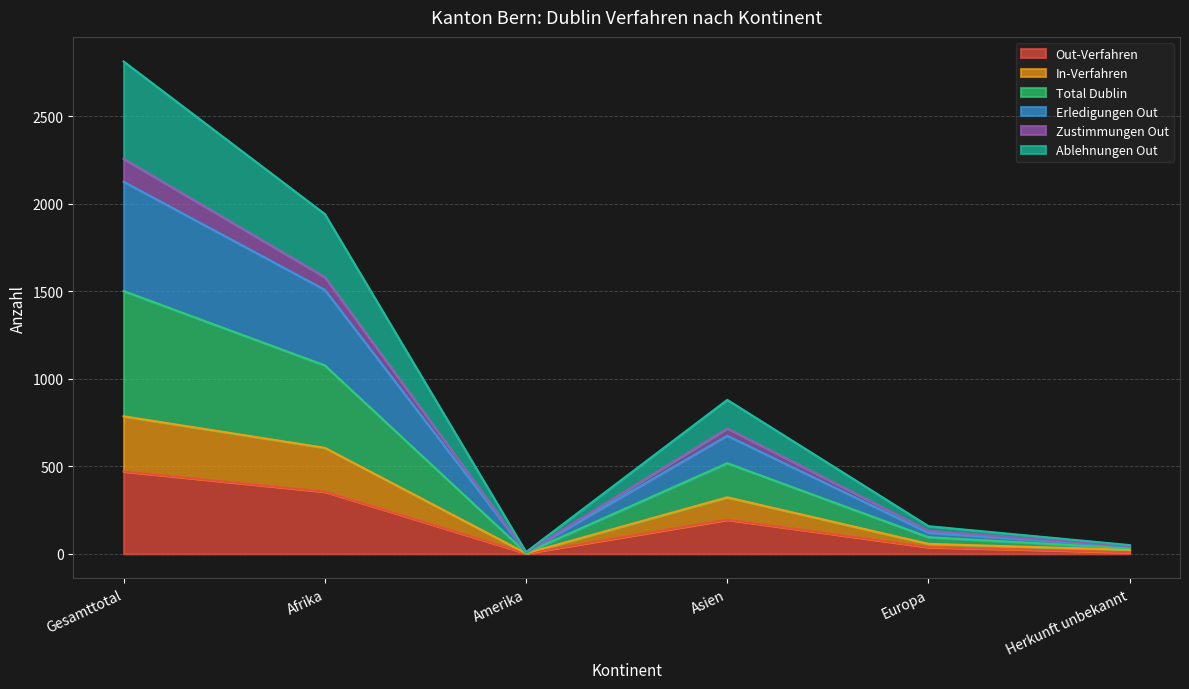

What is the smallest value displayed?

3